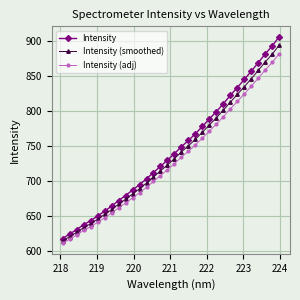

Which series has the largest range (max minus min)?

Intensity